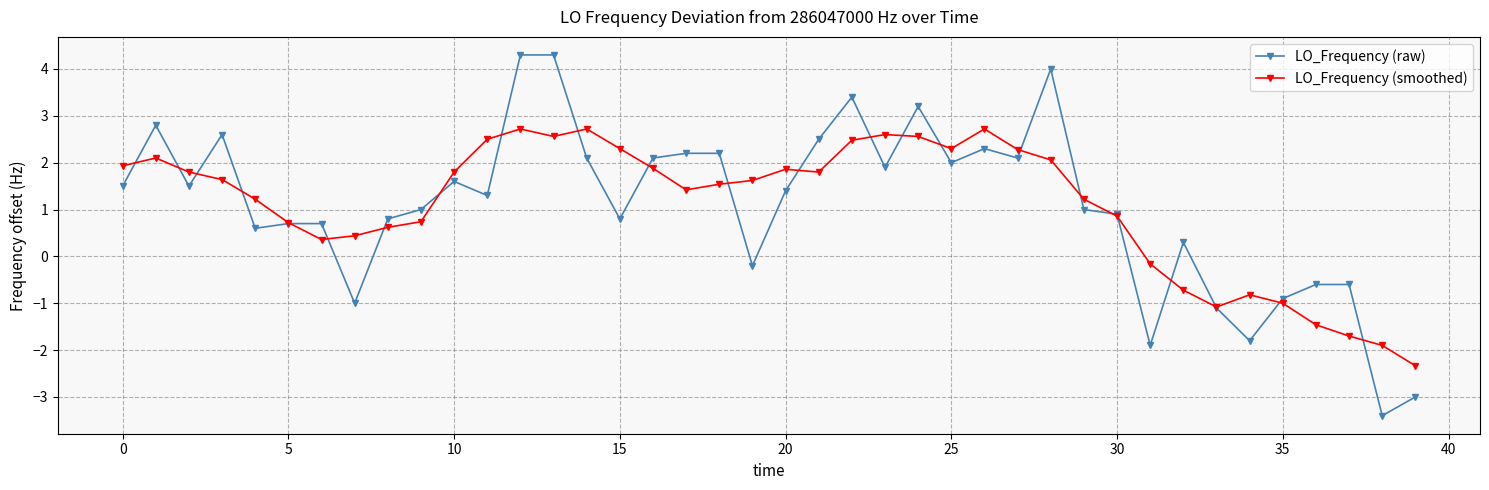

What is the value of the LO_Frequency (raw) point at the 19th from the left?

2.2